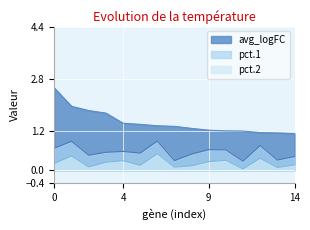

List the series in order of their overall mean, lowest first.

pct.2, pct.1, avg_logFC